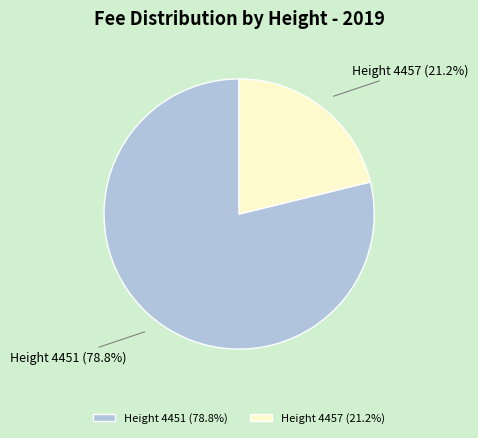

What percentage do Height 4457 (21.2%) and Height 4451 (78.8%) together represent?

100.0%